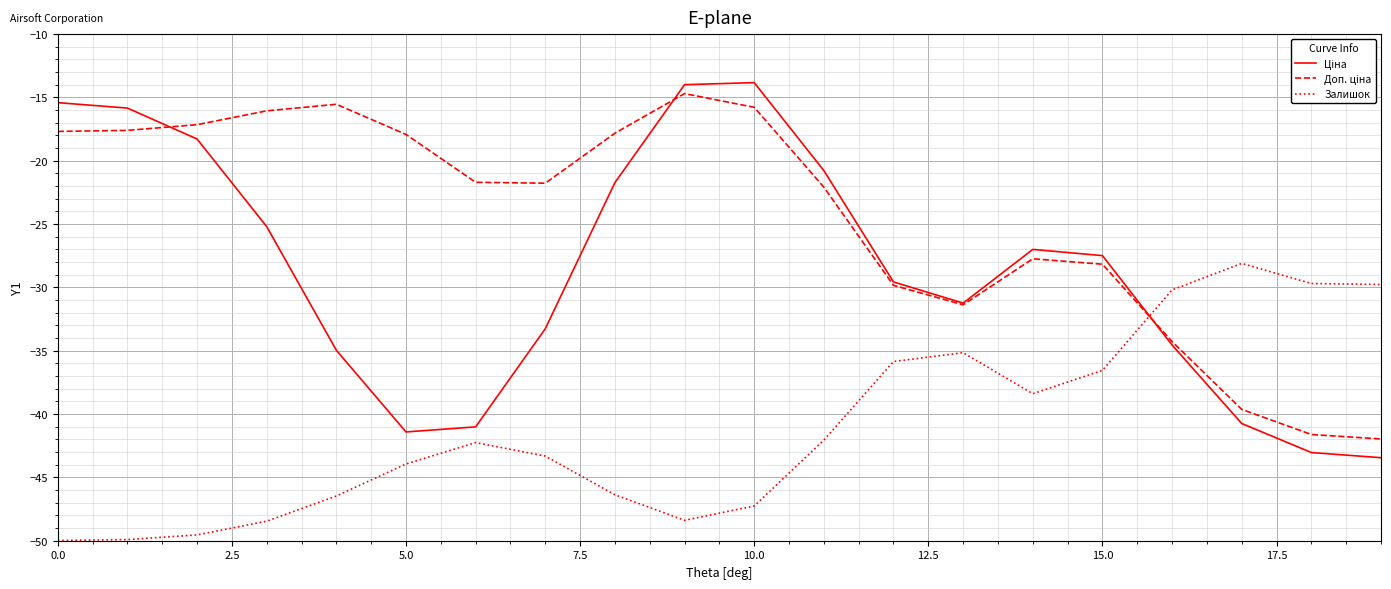

Where do Ціна and Залишок first cross each other?

15 and 16